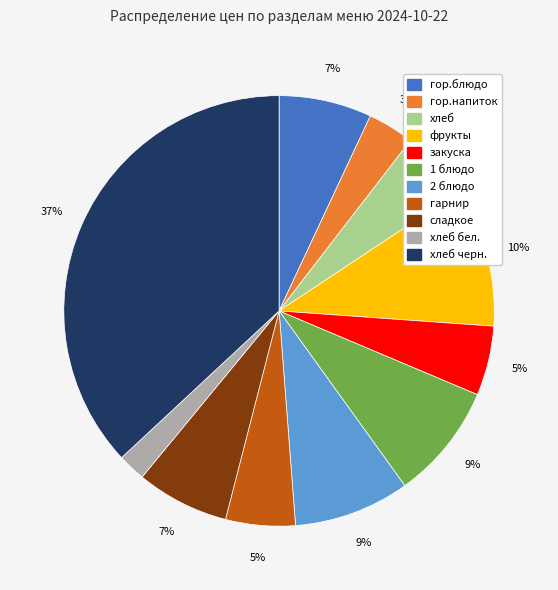

To the nearest percent, what is the average slice percentage?

9%